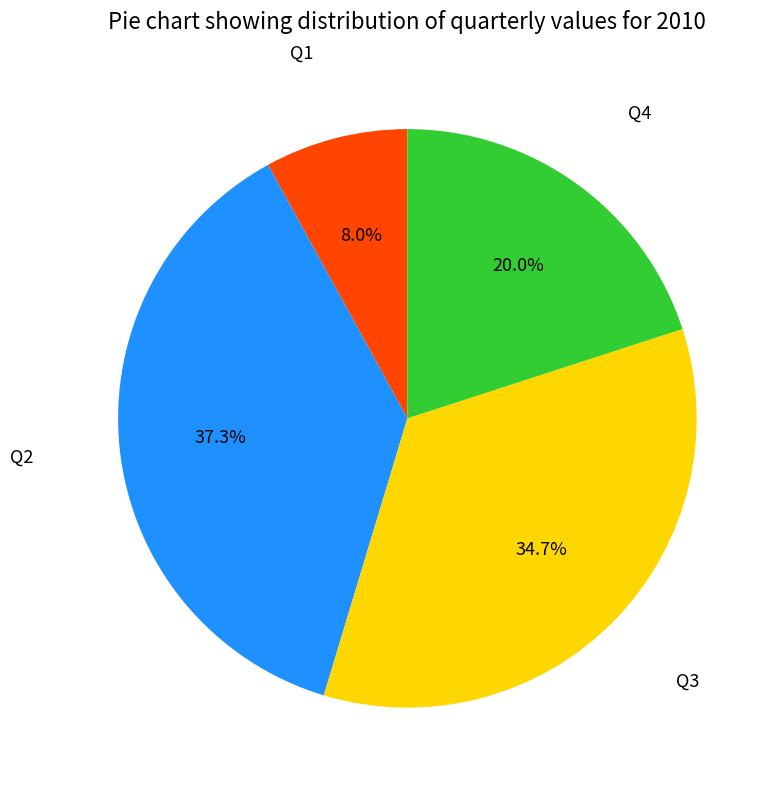

Count the number of slices in the pie.

4